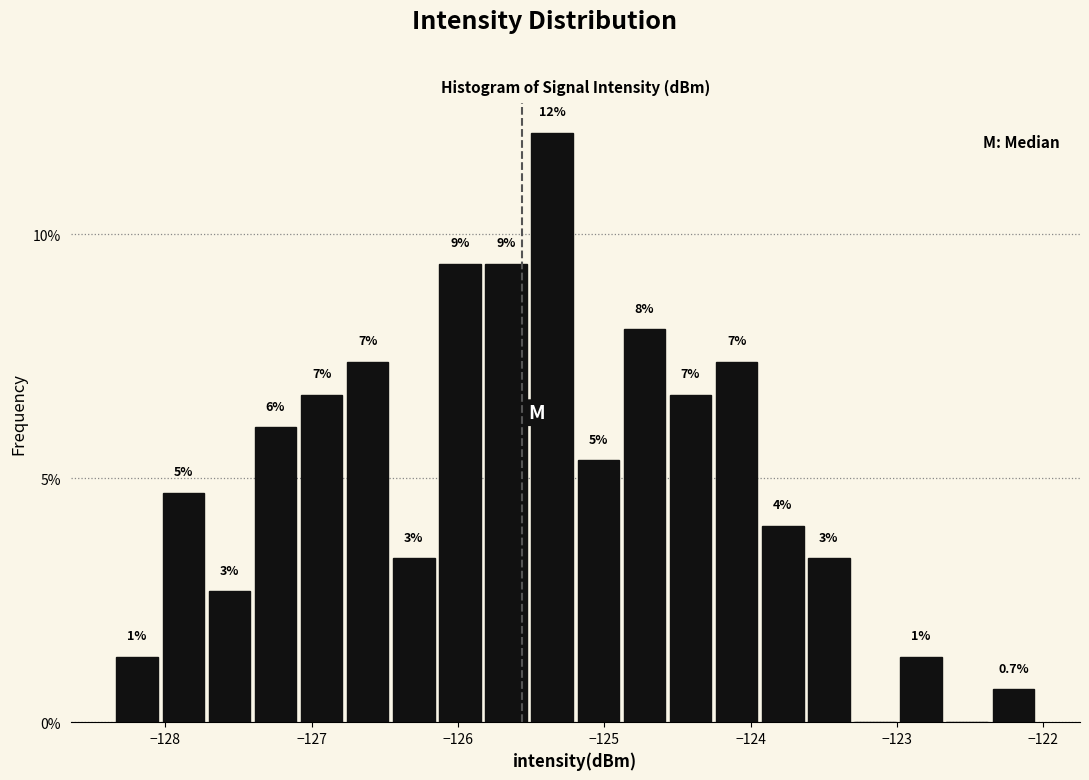

Read against the x-axis, roughly where is the centre of the tallest bar?

-125.4